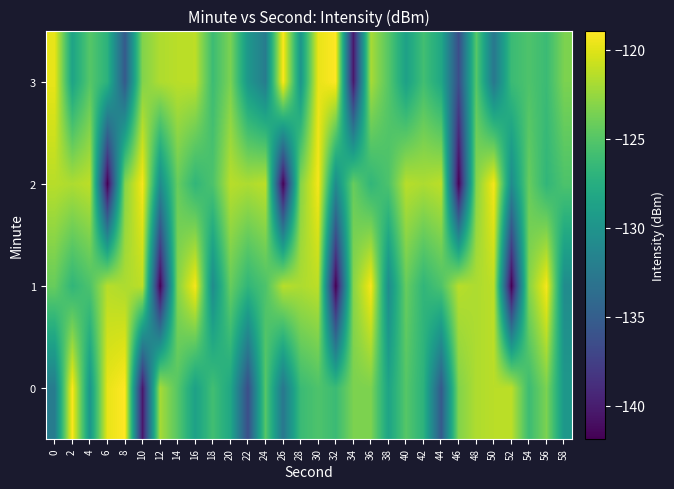

Reading left to right, what are all the values shown in this chart?

0: 0=-132.2	2=-119.0	4=-129.8	6=-119.7	8=-118.9	10=-140.4	12=-122.0	14=-124.9	16=-128.8	18=-125.9	20=-128.2	22=-136.4	24=-124.9	26=-132.7	28=-126.2	30=-125.3	32=-126.2	34=-123.5	36=-123.4	38=-128.5	40=-124.9	42=-127.1	44=-135.3	46=-123.2	48=-121.7	50=-121.3	52=-121.2	54=-126.1	56=-123.5	58=-129.7
1: 0=-124.2	2=-126.8	4=-125.3	6=-121.4	8=-121.8	10=-121.2	12=-141.8	14=-123.1	16=-119.2	18=-130.8	20=-124.2	22=-126.8	24=-125.3	26=-121.4	28=-121.8	30=-121.2	32=-141.8	34=-123.1	36=-119.2	38=-130.8	40=-124.2	42=-126.8	44=-125.3	46=-121.4	48=-121.8	50=-121.2	52=-141.8	54=-123.1	56=-119.2	58=-130.8
2: 0=-121.4	2=-121.8	4=-121.2	6=-141.8	8=-123.1	10=-119.2	12=-130.8	14=-124.2	16=-126.8	18=-125.3	20=-121.4	22=-121.8	24=-121.2	26=-141.8	28=-123.1	30=-119.2	32=-130.8	34=-124.2	36=-126.8	38=-125.3	40=-121.4	42=-121.8	44=-121.2	46=-141.8	48=-123.1	50=-119.2	52=-130.8	54=-124.2	56=-126.8	58=-125.3
3: 0=-119.7	2=-128.5	4=-124.9	6=-127.1	8=-135.3	10=-123.2	12=-121.7	14=-121.3	16=-121.2	18=-126.1	20=-123.5	22=-129.7	24=-132.2	26=-119.0	28=-129.8	30=-119.7	32=-118.9	34=-140.4	36=-122.0	38=-124.9	40=-128.8	42=-125.9	44=-128.2	46=-136.4	48=-124.9	50=-132.7	52=-126.2	54=-125.3	56=-126.2	58=-123.5